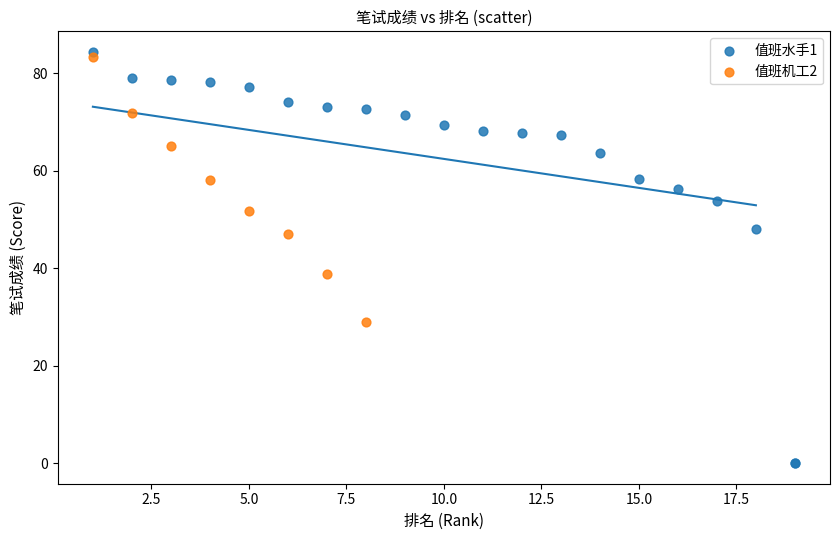

Which series reaches the minimum Y coordinate?

值班水手1